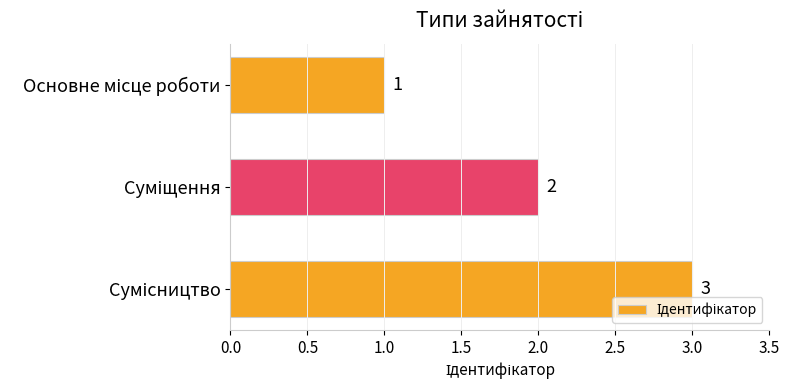

What is the maximum value shown in the chart?

3